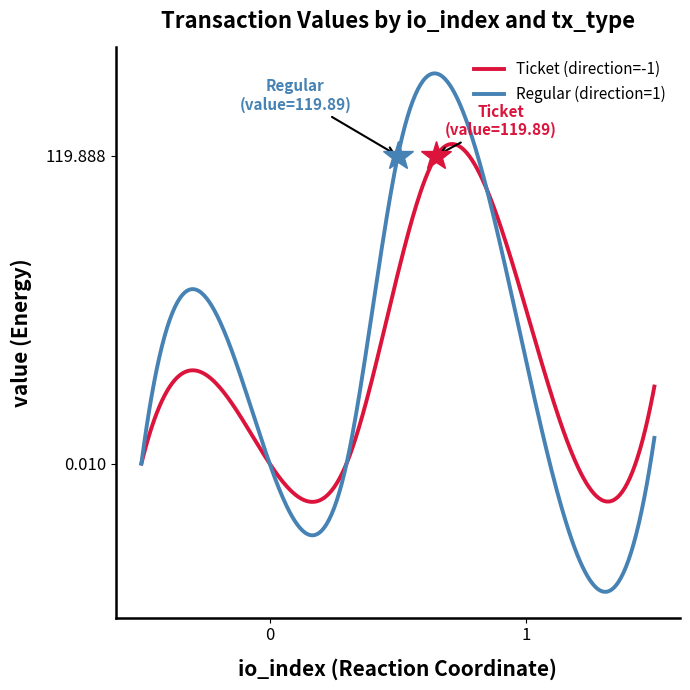

Does the chart have visible grid lines?

No